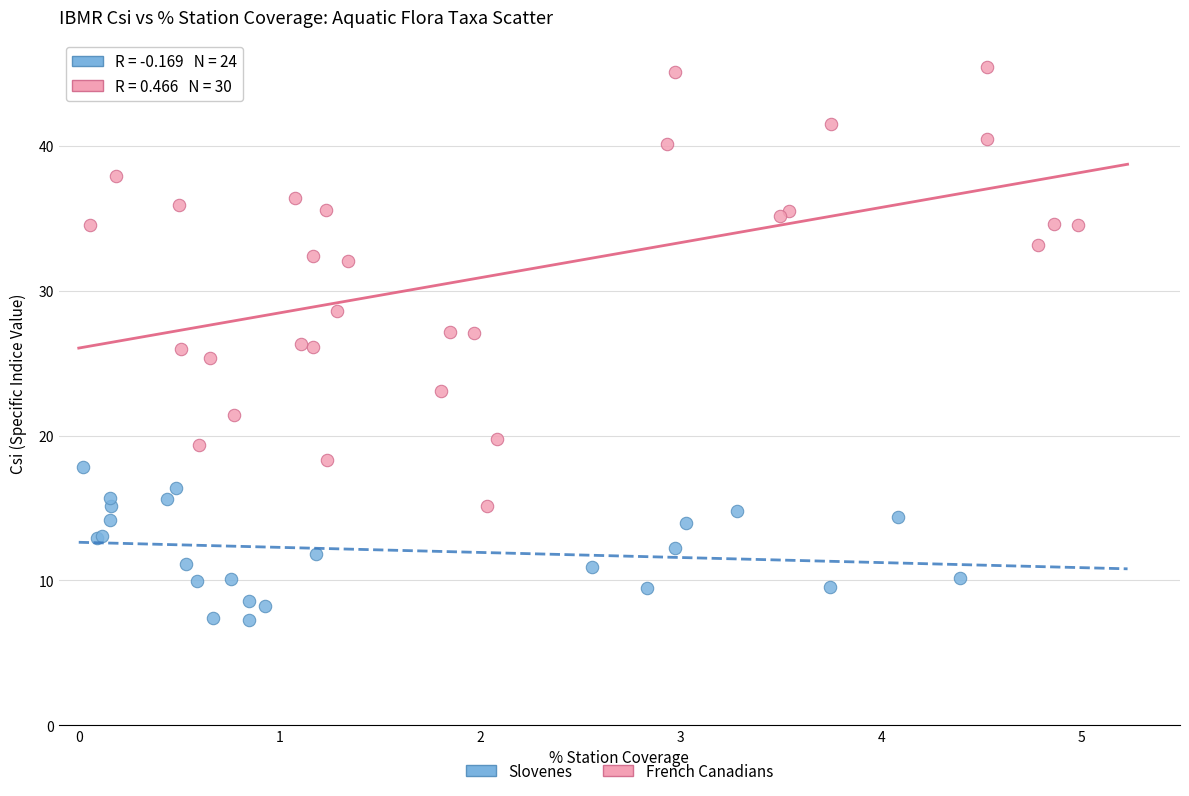

Which series has the largest Y range (max minus min)?

French Canadians